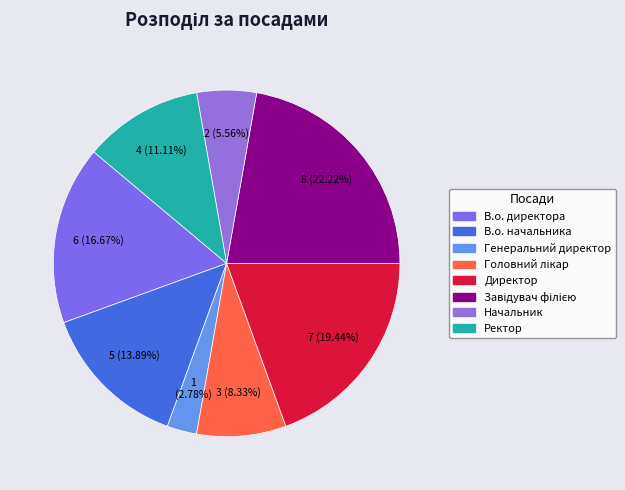

How many segments does this pie chart have?

8